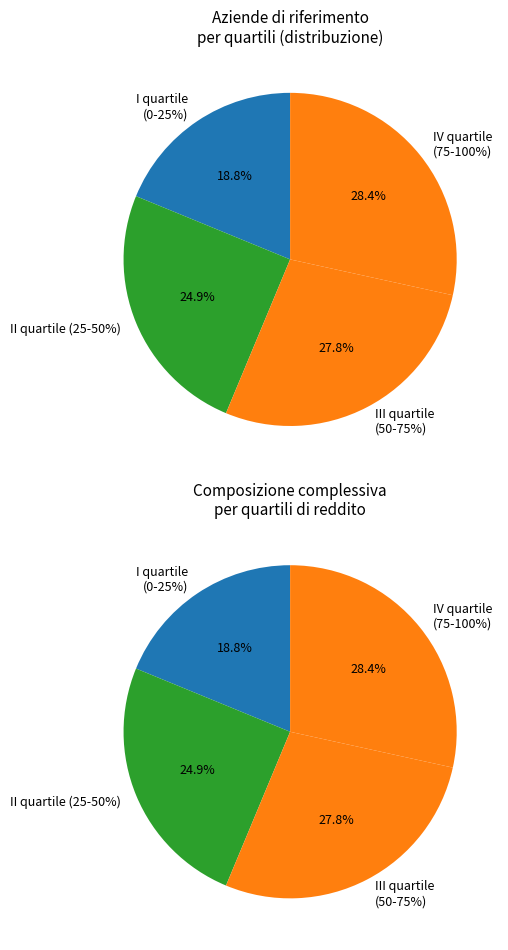

Count the number of slices in the pie.

4